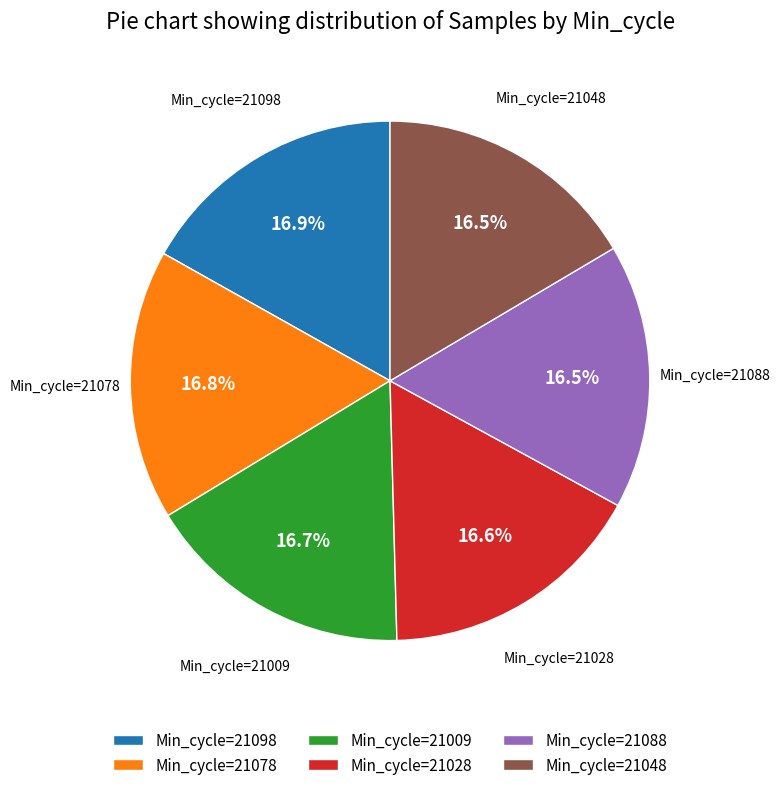

Is there a majority slice in this chart?

No